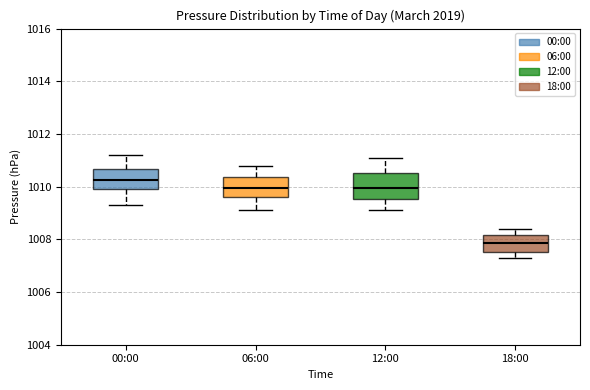

Reading left to right, transcribe this box plot: for each box, give where its median line is, the range the box spans, and where its two whiskers end, as read against the y-axis. The values are not printed on the chart, so give them approximately, as read against the axis.

00:00: median 1010.2, box 1010.0 to 1010.6, whiskers 1009.4 to 1011.2
06:00: median 1010.0, box 1009.6 to 1010.4, whiskers 1009.2 to 1010.8
12:00: median 1010.0, box 1009.6 to 1010.6, whiskers 1009.2 to 1011.2
18:00: median 1007.8, box 1007.6 to 1008.2, whiskers 1007.4 to 1008.4